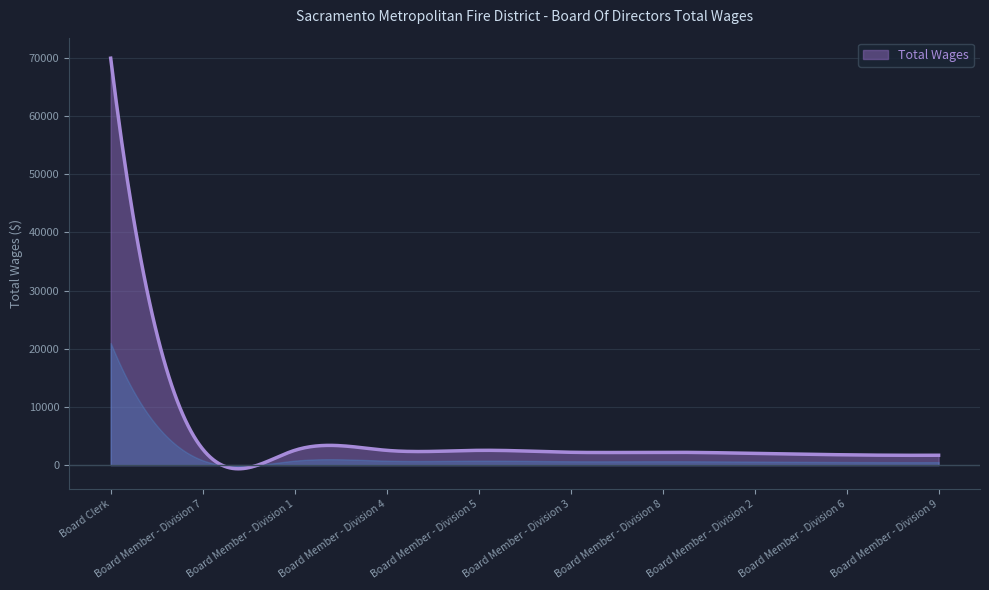

Which label corresponds to the largest value in the chart?

Board Clerk